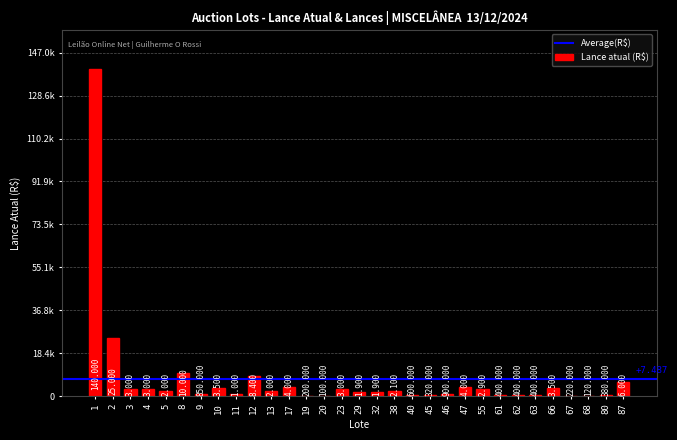

Are the bars horizontal?

No